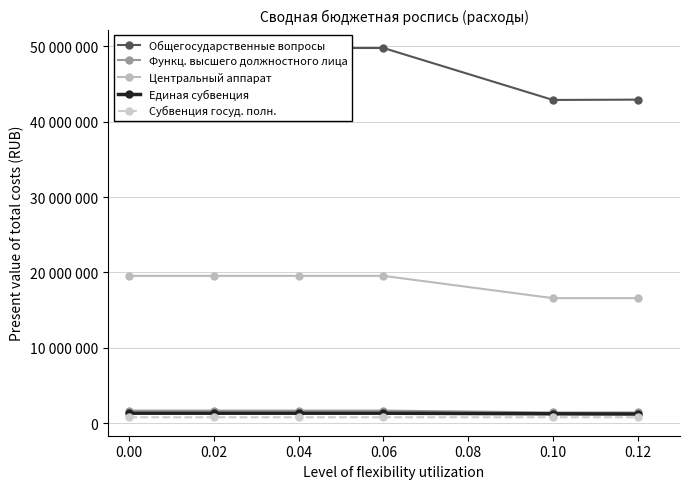

Which series has the largest total across all categories?

Общегосударственные вопросы